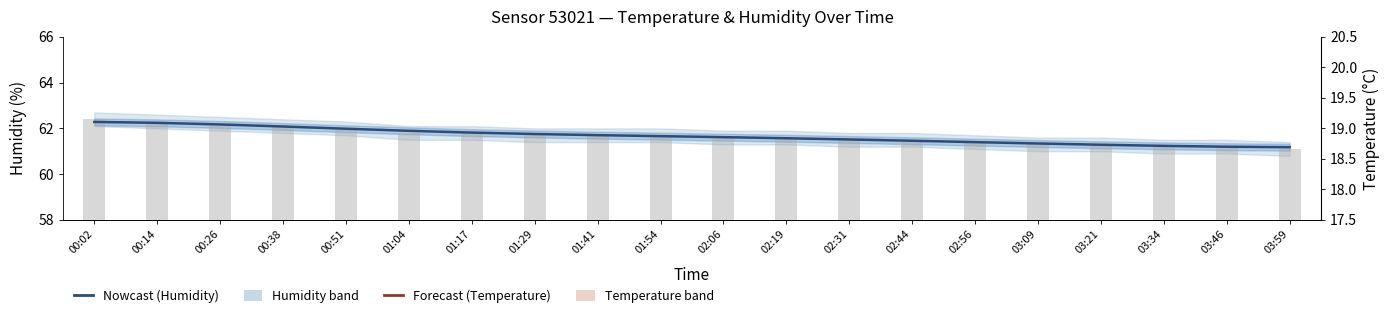

Reading left to right, transcribe all the data shown in this chart.

Humidity: 00:02=62.3	00:14=62.2	00:26=62.2	00:38=62.1	00:51=62.0	01:04=61.9	01:17=61.8	01:29=61.8	01:41=61.7	01:54=61.7	02:06=61.6	02:19=61.6	02:31=61.5	02:44=61.5	02:56=61.4	03:09=61.3	03:21=61.3	03:34=61.2	03:46=61.2	03:59=61.2
Temperature: 00:02=19.0	00:14=18.9	00:26=18.9	00:38=18.9	00:51=18.8	01:04=18.7	01:17=18.7	01:29=18.6	01:41=18.6	01:54=18.6	02:06=18.5	02:19=18.5	02:31=18.5	02:44=18.4	02:56=18.4	03:09=18.3	03:21=18.3	03:34=18.3	03:46=18.2	03:59=18.2
Humidity (raw): 00:02=62.4	00:14=62.3	00:26=62.2	00:38=62.1	00:51=62.0	01:04=61.8	01:17=61.8	01:29=61.7	01:41=61.7	01:54=61.7	02:06=61.6	02:19=61.6	02:31=61.5	02:44=61.5	02:56=61.4	03:09=61.3	03:21=61.3	03:34=61.2	03:46=61.2	03:59=61.1
Temperature (°C): 00:02=19.0	00:14=18.9	00:26=18.9	00:38=18.9	00:51=18.8	01:04=18.7	01:17=18.7	01:29=18.6	01:41=18.6	01:54=18.6	02:06=18.5	02:19=18.5	02:31=18.5	02:44=18.4	02:56=18.4	03:09=18.3	03:21=18.3	03:34=18.3	03:46=18.2	03:59=18.2